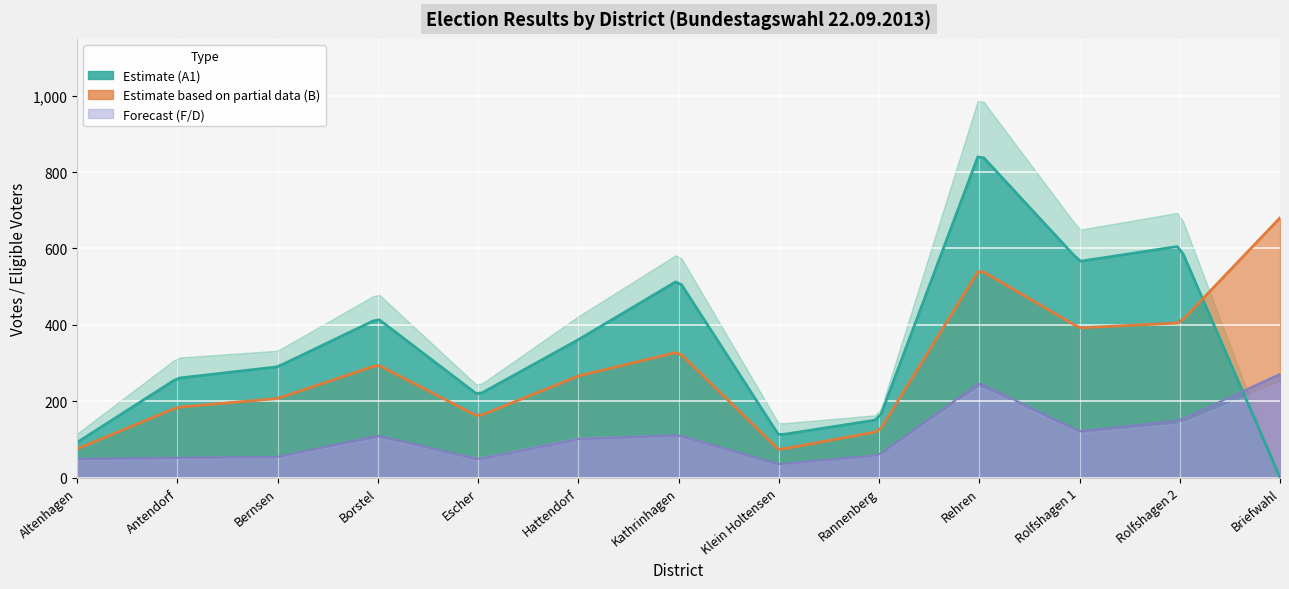

True or false: B has a value of 165 at 09 Rannenberg.

False